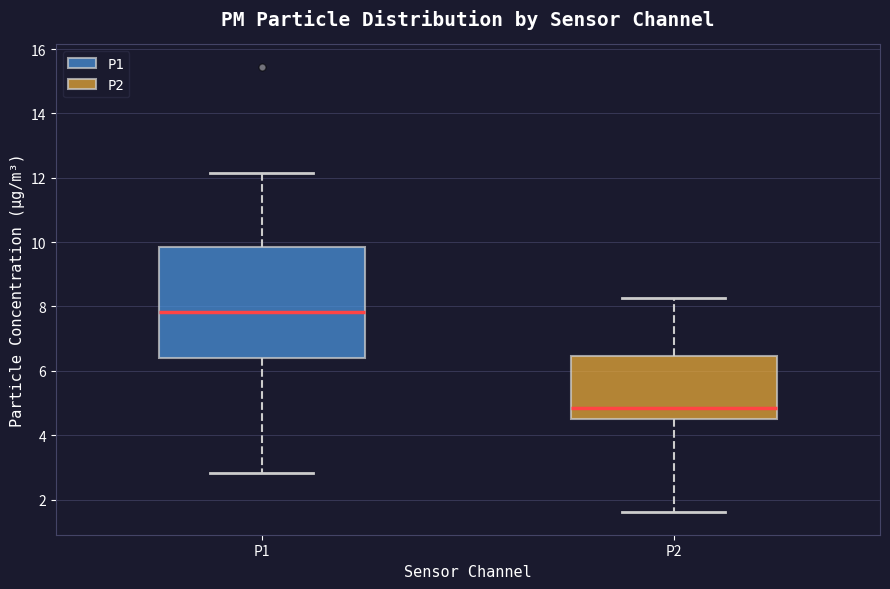

Where does the upper whisker of the box for P2 end on the y-axis? The values are not printed on the chart, so give them approximately, as read against the axis.

8.2